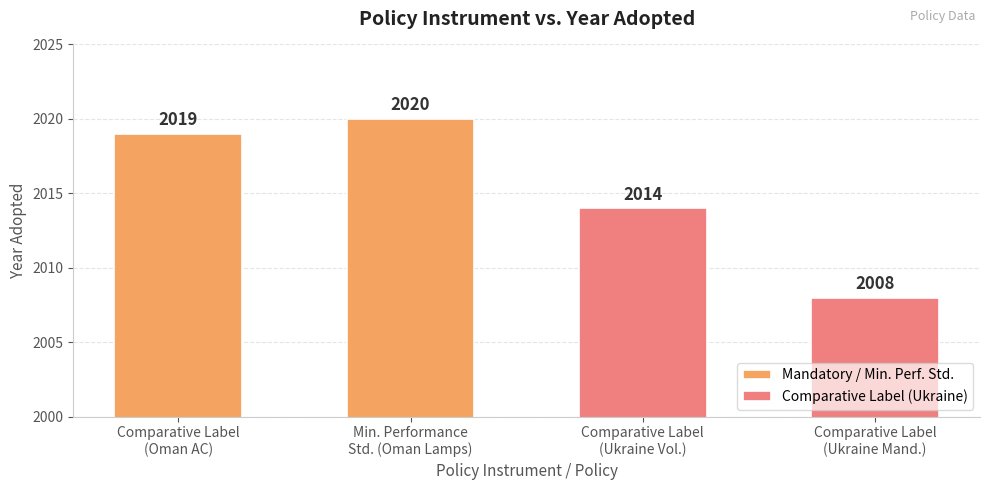

What is the highest value of the Mandatory / Min. Perf. Std. series?

2020